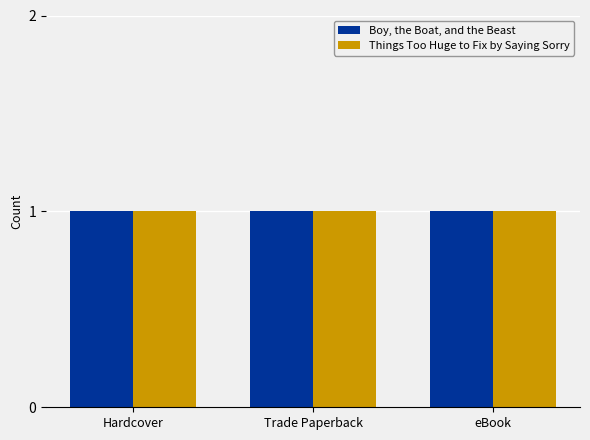

List the labels in order of Trade Paperback value, largest first.

Boy, the Boat, and the Beast, Things Too Huge to Fix by Saying Sorry